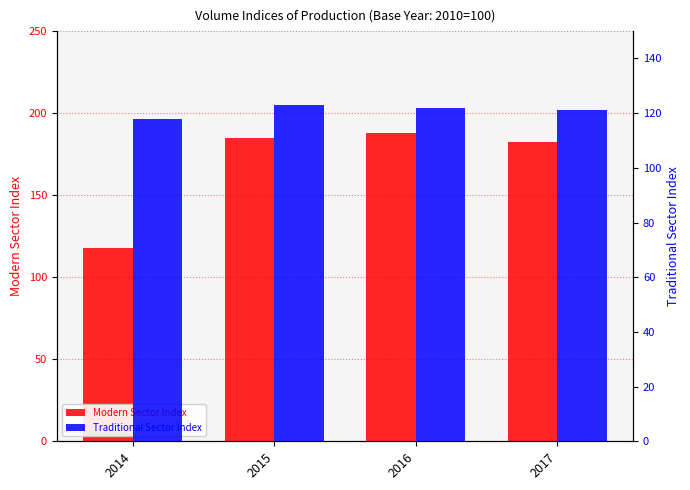

Reading left to right, list all the values displayed in this chart.

Modern Sector Index: 2014=117.8	2015=185.2	2016=187.7	2017=182.2
Traditional Sector Index: 2014=117.9	2015=122.9	2016=122.0	2017=121.2